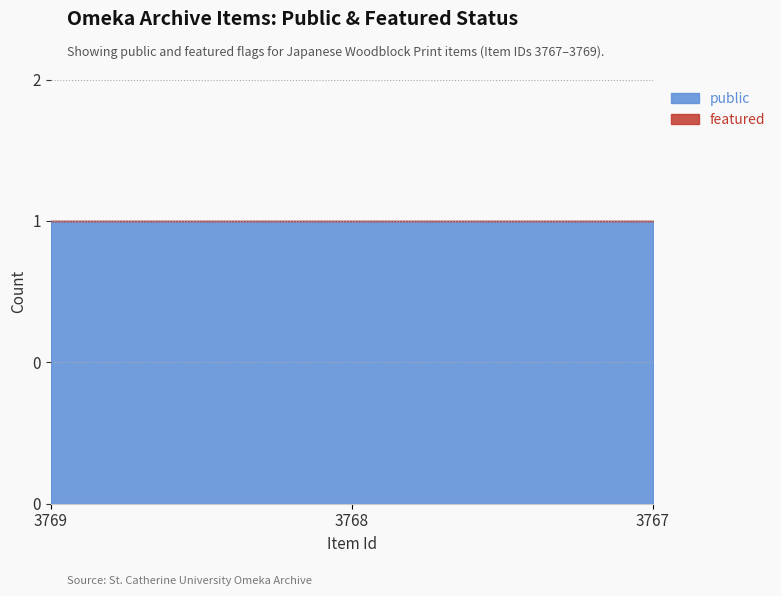

What is the maximum value shown in the chart?

1